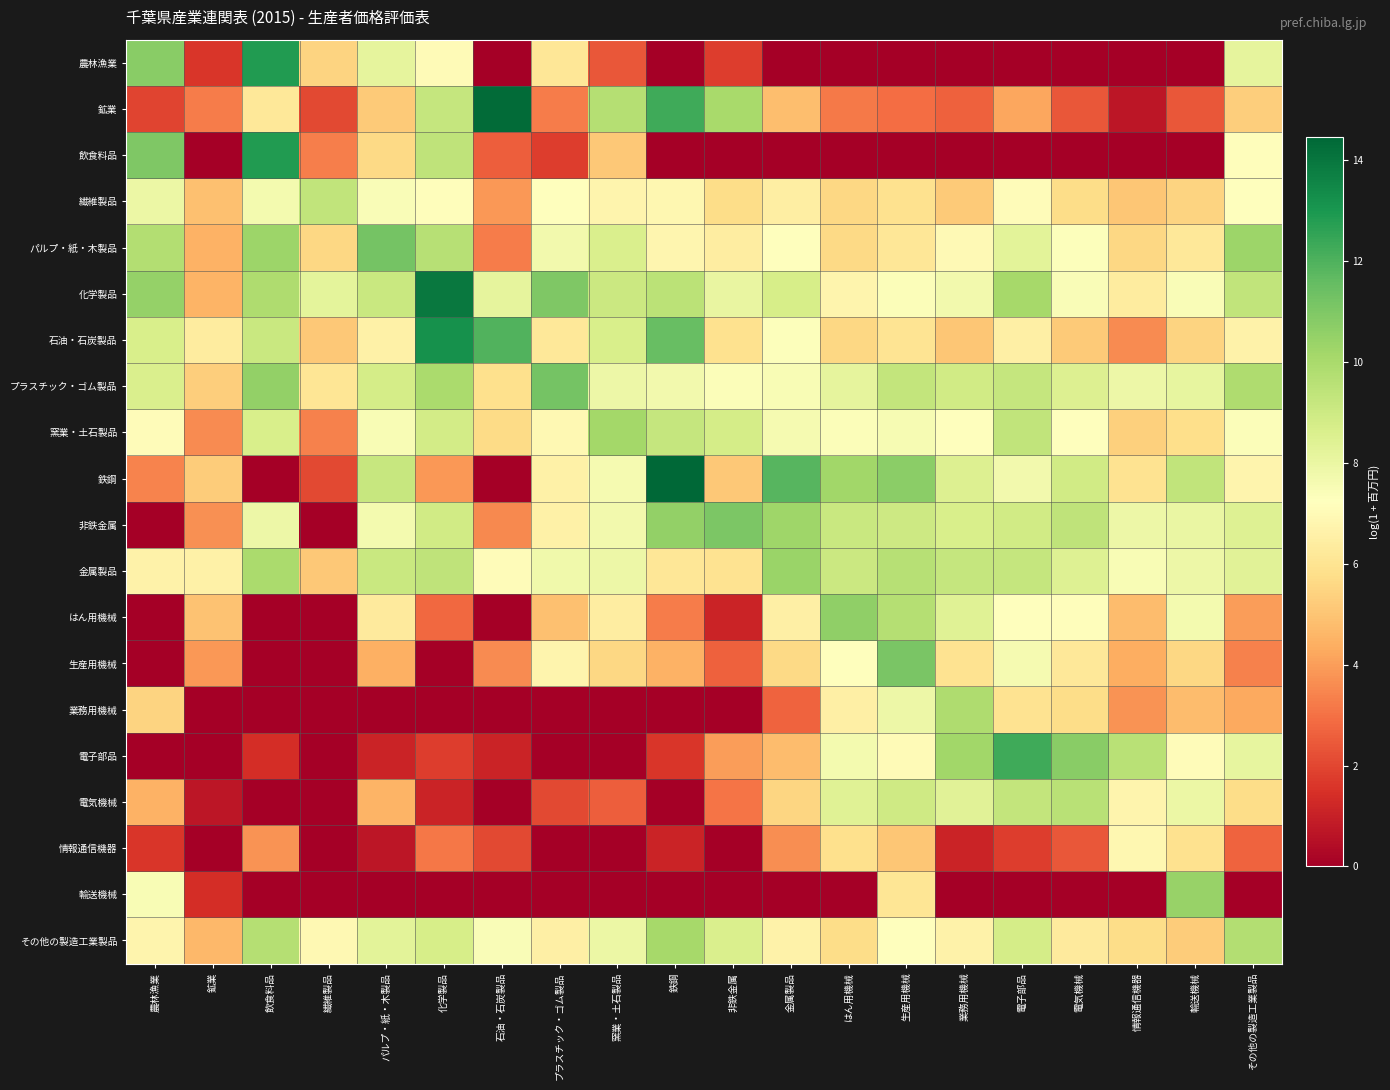

Reading right to left, what are all the values shown in this chart?

農林漁業: その他の製造工業製品=8.1	輸送機械=0.0	情報通信機器=0.0	電気機械=0.0	電子部品=0.0	業務用機械=0.0	生産用機械=0.0	はん用機械=0.0	金属製品=0.0	非鉄金属=1.8	鉄鋼=0.0	窯業・土石製品=2.4	プラスチック・ゴム製品=6.1	石油・石炭製品=0.0	化学製品=7.1	パルプ・紙・木製品=8.2	繊維製品=5.5	飲食料品=12.8	鉱業=1.6	農林漁業=10.8
鉱業: その他の製造工業製品=5.3	輸送機械=2.4	情報通信機器=0.7	電気機械=2.4	電子部品=4.2	業務用機械=2.6	生産用機械=2.9	はん用機械=3.2	金属製品=4.8	非鉄金属=10.0	鉄鋼=12.3	窯業・土石製品=9.7	プラスチック・ゴム製品=3.3	石油・石炭製品=14.3	化学製品=9.2	パルプ・紙・木製品=5.1	繊維製品=2.1	飲食料品=6.2	鉱業=3.2	農林漁業=1.9
飲食料品: その他の製造工業製品=7.1	輸送機械=0.0	情報通信機器=0.0	電気機械=0.0	電子部品=0.0	業務用機械=0.0	生産用機械=0.0	はん用機械=0.0	金属製品=0.0	非鉄金属=0.0	鉄鋼=0.0	窯業・土石製品=5.1	プラスチック・ゴム製品=1.8	石油・石炭製品=2.6	化学製品=9.4	パルプ・紙・木製品=5.6	繊維製品=3.3	飲食料品=12.8	鉱業=0.0	農林漁業=11.0
繊維製品: その他の製造工業製品=7.2	輸送機械=5.5	情報通信機器=5.0	電気機械=5.8	電子部品=7.1	業務用機械=5.2	生産用機械=5.9	はん用機械=5.6	金属製品=6.4	非鉄金属=5.7	鉄鋼=6.9	窯業・土石製品=6.8	プラスチック・ゴム製品=7.2	石油・石炭製品=3.9	化学製品=7.2	パルプ・紙・木製品=7.4	繊維製品=9.4	飲食料品=7.6	鉱業=4.9	農林漁業=7.9
パルプ・紙・木製品: その他の製造工業製品=10.3	輸送機械=6.2	情報通信機器=5.6	電気機械=7.3	電子部品=8.3	業務用機械=7.0	生産用機械=6.1	はん用機械=5.6	金属製品=7.2	非鉄金属=6.4	鉄鋼=6.8	窯業・土石製品=8.6	プラスチック・ゴム製品=7.7	石油・石炭製品=3.3	化学製品=9.6	パルプ・紙・木製品=11.2	繊維製品=5.5	飲食料品=10.3	鉱業=4.5	農林漁業=9.7
化学製品: その他の製造工業製品=9.3	輸送機械=7.4	情報通信機器=6.4	電気機械=7.4	電子部品=10.1	業務用機械=7.7	生産用機械=7.4	はん用機械=6.7	金属製品=8.7	非鉄金属=8.1	鉄鋼=9.5	窯業・土石製品=9.0	プラスチック・ゴム製品=11.0	石油・石炭製品=8.2	化学製品=13.9	パルプ・紙・木製品=9.1	繊維製品=8.2	飲食料品=9.8	鉱業=4.5	農林漁業=10.5
石油・石炭製品: その他の製造工業製品=6.7	輸送機械=5.5	情報通信機器=3.6	電気機械=5.2	電子部品=6.5	業務用機械=5.0	生産用機械=6.0	はん用機械=5.6	金属製品=7.3	非鉄金属=5.9	鉄鋼=11.5	窯業・土石製品=8.6	プラスチック・ゴム製品=6.2	石油・石炭製品=12.0	化学製品=13.2	パルプ・紙・木製品=6.6	繊維製品=5.1	飲食料品=9.1	鉱業=6.3	農林漁業=8.6
プラスチック・ゴム製品: その他の製造工業製品=9.9	輸送機械=8.1	情報通信機器=7.9	電気機械=8.5	電子部品=9.3	業務用機械=8.9	生産用機械=9.3	はん用機械=8.1	金属製品=7.5	非鉄金属=7.4	鉄鋼=7.7	窯業・土石製品=7.9	プラスチック・ゴム製品=11.2	石油・石炭製品=5.9	化学製品=9.9	パルプ・紙・木製品=8.8	繊維製品=6.1	飲食料品=10.5	鉱業=5.3	農林漁業=8.6
窯業・土石製品: その他の製造工業製品=7.4	輸送機械=5.8	情報通信機器=5.4	電気機械=7.3	電子部品=9.3	業務用機械=7.2	生産用機械=7.5	はん用機械=7.4	金属製品=7.6	非鉄金属=8.8	鉄鋼=9.2	窯業・土石製品=10.1	プラスチック・ゴム製品=6.9	石油・石炭製品=5.7	化学製品=8.8	パルプ・紙・木製品=7.5	繊維製品=3.3	飲食料品=8.7	鉱業=3.6	農林漁業=7.1
鉄鋼: その他の製造工業製品=6.7	輸送機械=9.3	情報通信機器=6.0	電気機械=8.9	電子部品=7.7	業務用機械=8.5	生産用機械=10.7	はん用機械=10.2	金属製品=11.8	非鉄金属=5.1	鉄鋼=14.5	窯業・土石製品=7.6	プラスチック・ゴム製品=6.6	石油・石炭製品=0.0	化学製品=3.9	パルプ・紙・木製品=9.2	繊維製品=2.1	飲食料品=0.0	鉱業=5.2	農林漁業=3.4
非鉄金属: その他の製造工業製品=8.5	輸送機械=8.0	情報通信機器=7.9	電気機械=9.4	電子部品=8.9	業務用機械=8.7	生産用機械=9.0	はん用機械=9.1	金属製品=10.2	非鉄金属=11.0	鉄鋼=10.5	窯業・土石製品=7.7	プラスチック・ゴム製品=6.6	石油・石炭製品=3.5	化学製品=8.9	パルプ・紙・木製品=7.7	繊維製品=0.0	飲食料品=7.8	鉱業=3.7	農林漁業=0.0
金属製品: その他の製造工業製品=8.4	輸送機械=7.9	情報通信機器=7.5	電気機械=8.4	電子部品=9.2	業務用機械=9.2	生産用機械=9.6	はん用機械=9.1	金属製品=10.4	非鉄金属=6.0	鉄鋼=6.1	窯業・土石製品=7.9	プラスチック・ゴム製品=7.7	石油・石炭製品=7.1	化学製品=9.4	パルプ・紙・木製品=9.1	繊維製品=5.1	飲食料品=9.9	鉱業=6.6	農林漁業=6.7
はん用機械: その他の製造工業製品=4.0	輸送機械=7.6	情報通信機器=4.8	電気機械=7.2	電子部品=7.2	業務用機械=8.4	生産用機械=9.7	はん用機械=10.6	金属製品=6.5	非鉄金属=1.1	鉄鋼=3.2	窯業・土石製品=6.4	プラスチック・ゴム製品=4.9	石油・石炭製品=0.0	化学製品=2.8	パルプ・紙・木製品=6.3	繊維製品=0.0	飲食料品=0.0	鉱業=4.9	農林漁業=0.0
生産用機械: その他の製造工業製品=3.3	輸送機械=5.5	情報通信機器=4.4	電気機械=6.2	電子部品=7.6	業務用機械=6.0	生産用機械=11.1	はん用機械=7.2	金属製品=5.6	非鉄金属=2.6	鉄鋼=4.5	窯業・土石製品=5.6	プラスチック・ゴム製品=6.7	石油・石炭製品=3.6	化学製品=0.0	パルプ・紙・木製品=4.4	繊維製品=0.0	飲食料品=0.0	鉱業=3.9	農林漁業=0.0
業務用機械: その他の製造工業製品=4.2	輸送機械=4.8	情報通信機器=3.7	電気機械=5.7	電子部品=6.0	業務用機械=9.8	生産用機械=7.9	はん用機械=6.5	金属製品=2.7	非鉄金属=0.0	鉄鋼=0.0	窯業・土石製品=0.0	プラスチック・ゴム製品=0.0	石油・石炭製品=0.0	化学製品=0.0	パルプ・紙・木製品=0.0	繊維製品=0.0	飲食料品=0.0	鉱業=0.0	農林漁業=5.5
電子部品: その他の製造工業製品=8.1	輸送機械=7.1	情報通信機器=9.6	電気機械=10.7	電子部品=12.3	業務用機械=10.2	生産用機械=7.1	はん用機械=7.7	金属製品=4.8	非鉄金属=4.0	鉄鋼=1.6	窯業・土石製品=0.0	プラスチック・ゴム製品=0.0	石油・石炭製品=1.1	化学製品=1.8	パルプ・紙・木製品=1.1	繊維製品=0.0	飲食料品=1.4	鉱業=0.0	農林漁業=0.0
電気機械: その他の製造工業製品=5.7	輸送機械=8.0	情報通信機器=6.8	電気機械=9.5	電子部品=9.3	業務用機械=8.3	生産用機械=8.9	はん用機械=8.4	金属製品=5.5	非鉄金属=3.1	鉄鋼=0.0	窯業・土石製品=2.6	プラスチック・ゴム製品=2.1	石油・石炭製品=0.0	化学製品=1.1	パルプ・紙・木製品=4.6	繊維製品=0.0	飲食料品=0.0	鉱業=0.7	農林漁業=4.5
情報通信機器: その他の製造工業製品=2.7	輸送機械=5.9	情報通信機器=6.9	電気機械=2.4	電子部品=1.8	業務用機械=1.1	生産用機械=5.0	はん用機械=5.9	金属製品=3.6	非鉄金属=0.0	鉄鋼=1.1	窯業・土石製品=0.0	プラスチック・ゴム製品=0.0	石油・石炭製品=2.1	化学製品=3.1	パルプ・紙・木製品=0.7	繊維製品=0.0	飲食料品=3.8	鉱業=0.0	農林漁業=1.6
輸送機械: その他の製造工業製品=0.0	輸送機械=10.4	情報通信機器=0.0	電気機械=0.0	電子部品=0.0	業務用機械=0.0	生産用機械=6.1	はん用機械=0.0	金属製品=0.0	非鉄金属=0.0	鉄鋼=0.0	窯業・土石製品=0.0	プラスチック・ゴム製品=0.0	石油・石炭製品=0.0	化学製品=0.0	パルプ・紙・木製品=0.0	繊維製品=0.0	飲食料品=0.0	鉱業=1.4	農林漁業=7.5
その他の製造工業製品: その他の製造工業製品=9.7	輸送機械=5.2	情報通信機器=5.7	電気機械=6.3	電子部品=8.8	業務用機械=6.6	生産用機械=7.2	はん用機械=5.7	金属製品=6.6	非鉄金属=8.6	鉄鋼=10.0	窯業・土石製品=8.0	プラスチック・ゴム製品=6.5	石油・石炭製品=7.4	化学製品=8.7	パルプ・紙・木製品=8.3	繊維製品=6.9	飲食料品=9.7	鉱業=4.7	農林漁業=6.8